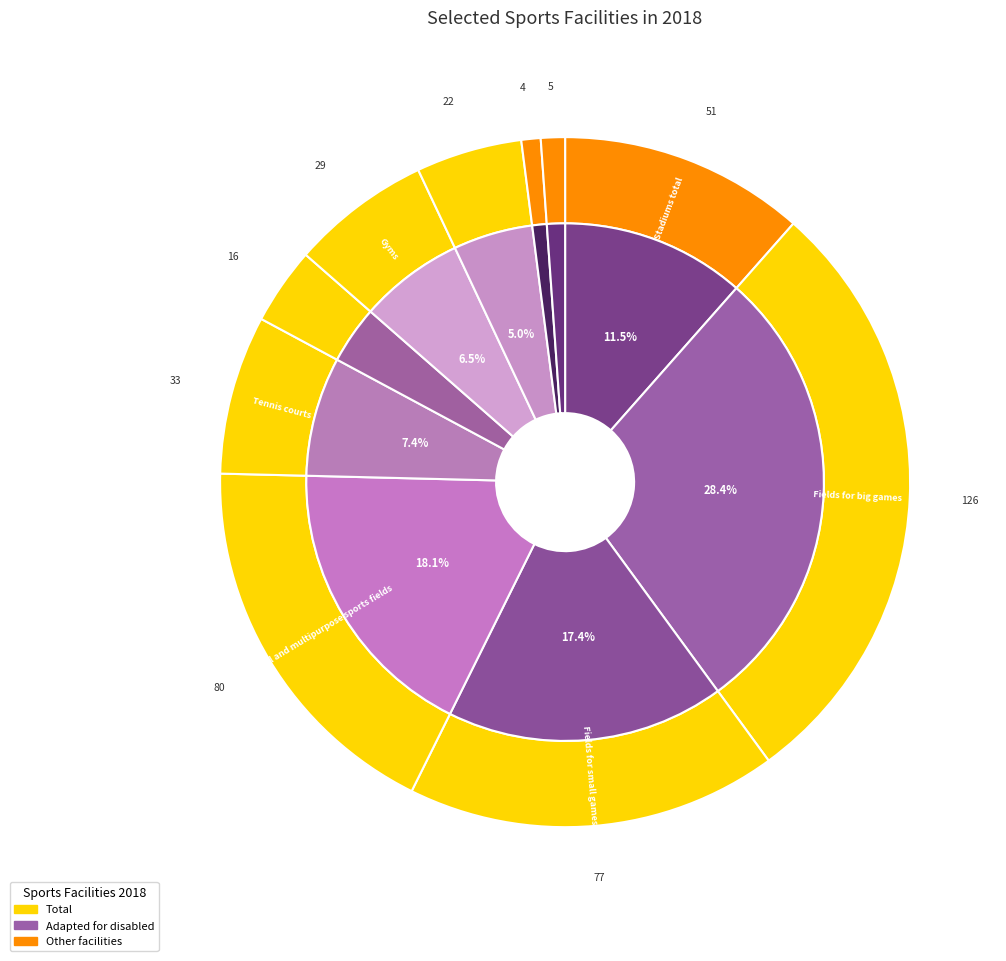

What is the total percentage of Universal and multipurpose sports fields and Swimming pools?

23.0%